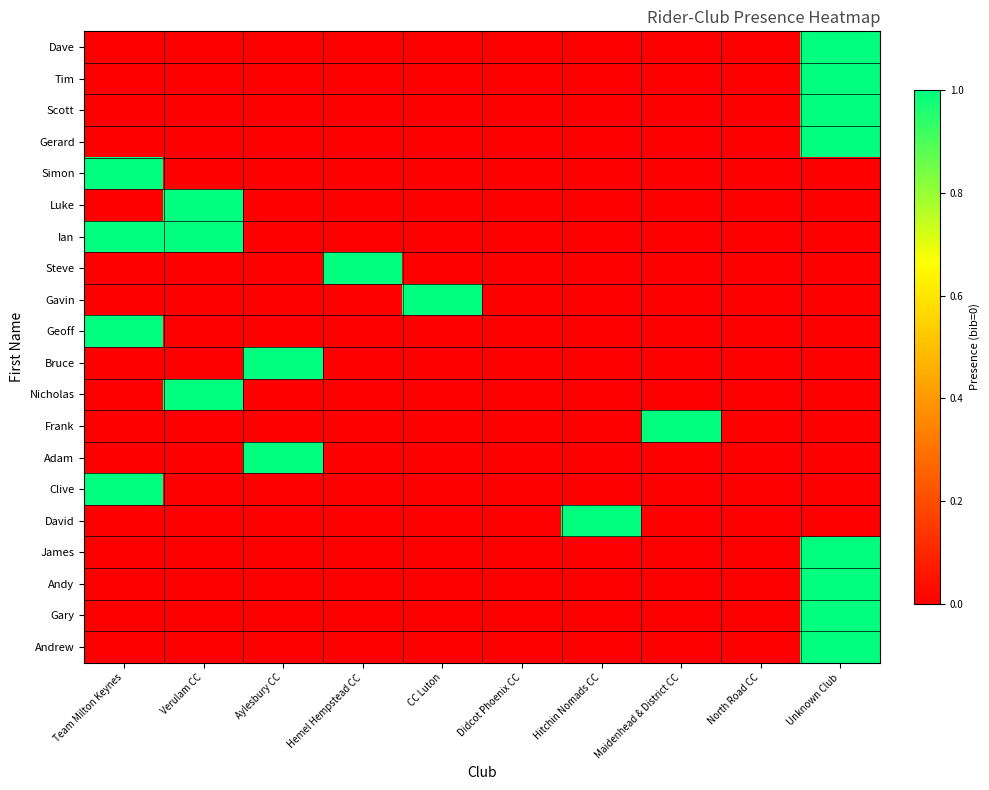

At Unknown Club, list the series in order from smallest to largest.

Simon, Luke, Ian, Steve, Gavin, Geoff, Bruce, Nicholas, Frank, Adam, Clive, David, Dave, Tim, Scott, Gerard, James, Andy, Gary, Andrew